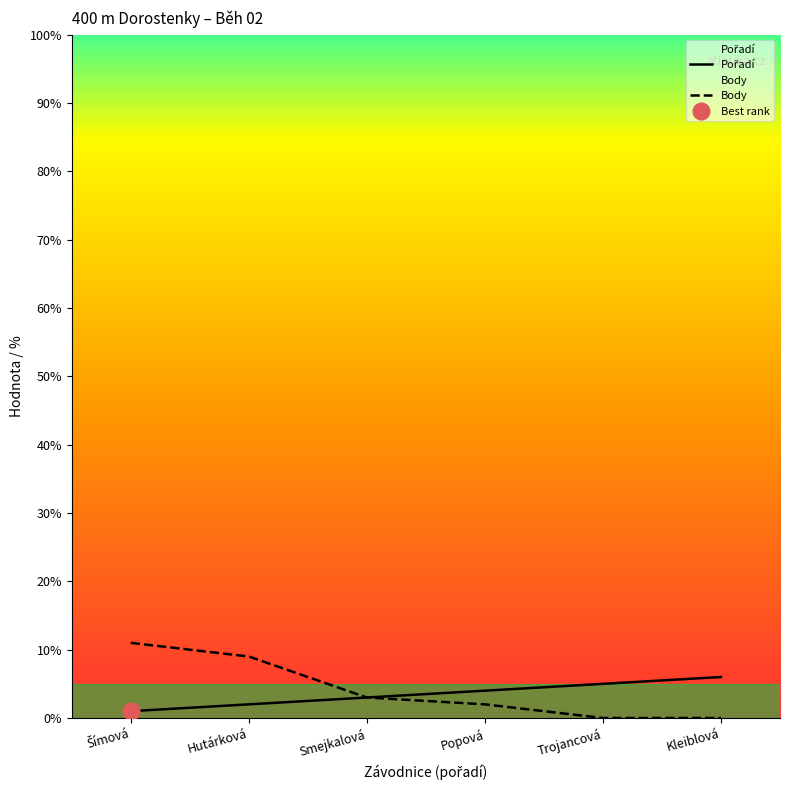

How many lines are shown in the chart?

2